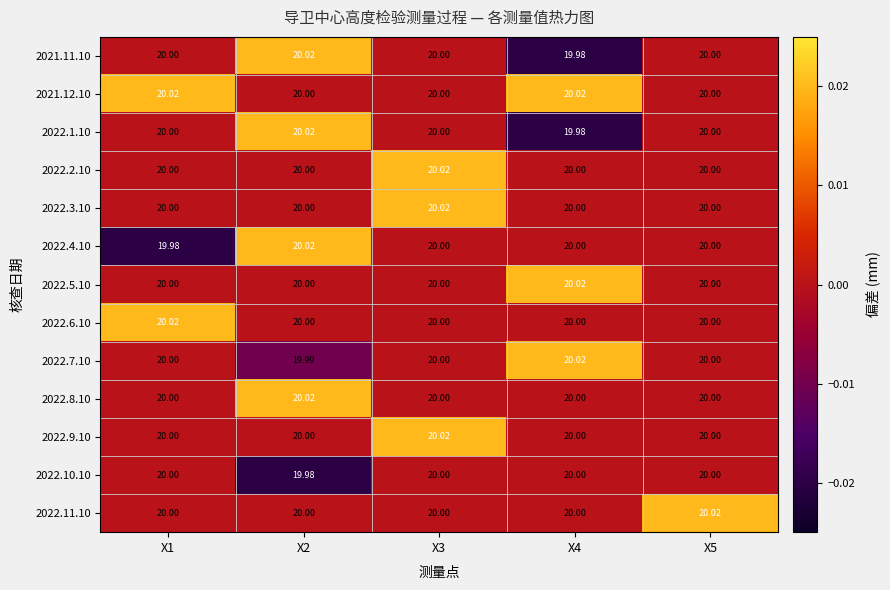

Rank the series at X3 from lowest to highest value.

2021.11.10, 2021.12.10, 2022.1.10, 2022.4.10, 2022.5.10, 2022.6.10, 2022.7.10, 2022.8.10, 2022.10.10, 2022.11.10, 2022.2.10, 2022.3.10, 2022.9.10